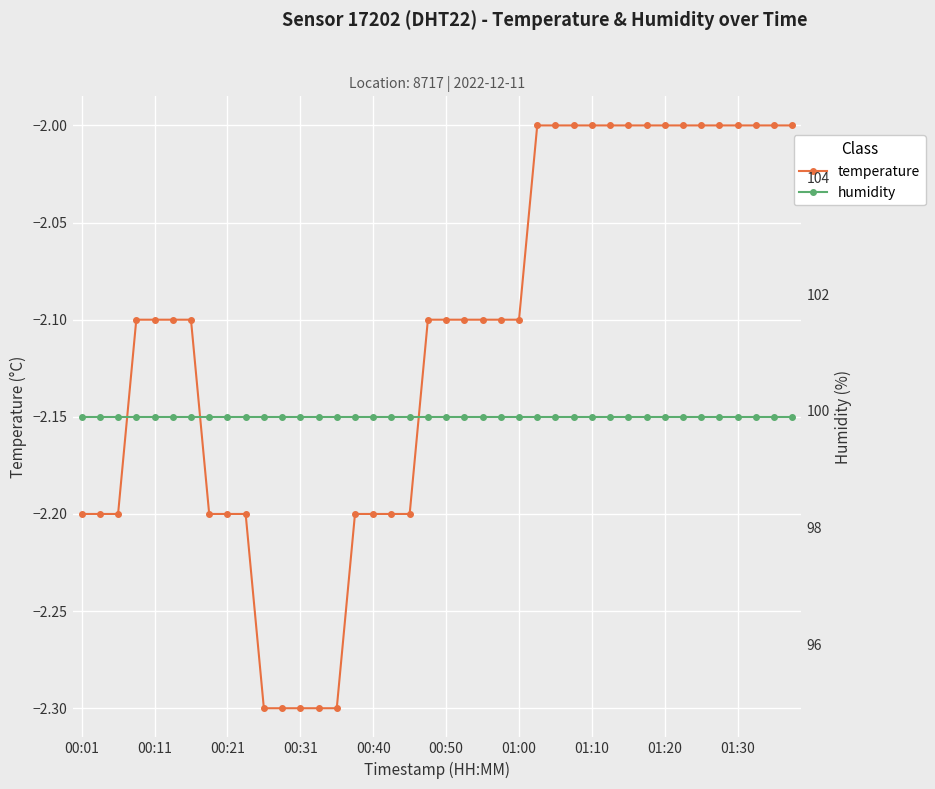

Rank the series by their maximum value, from highest to lowest.

humidity, temperature